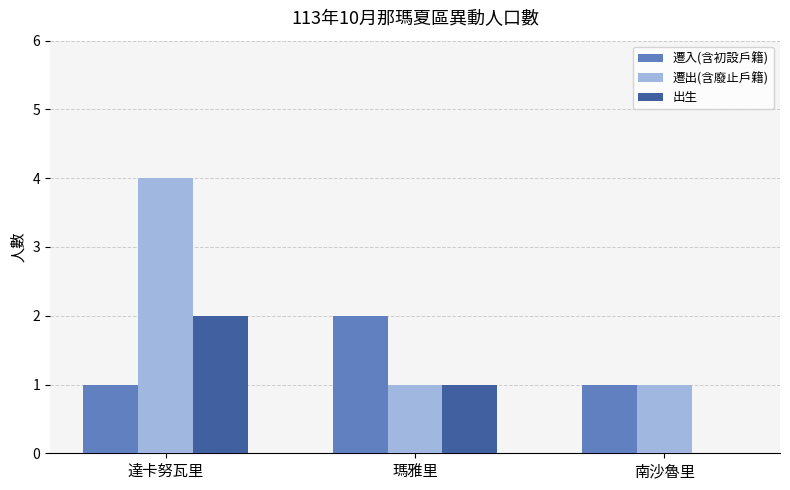

Read the 遷出(含廢止戶籍) value at 瑪雅里.

1